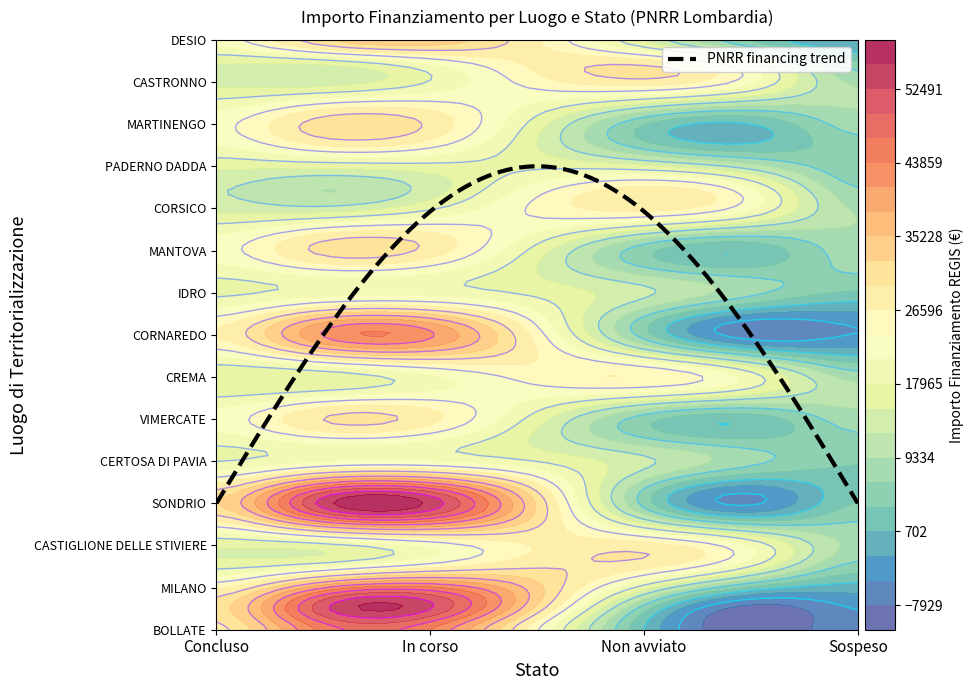

True or false: In corso has a value of 48000 at CORNAREDO.

True